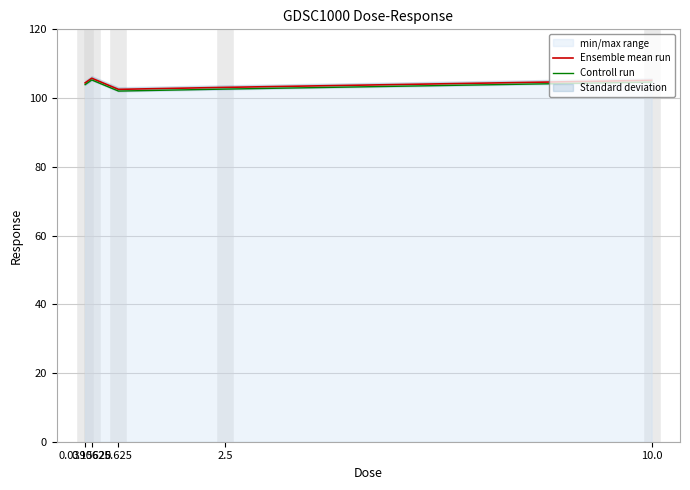

Is it true that Ensemble mean run equals 46.9 at 0.0390625?

False